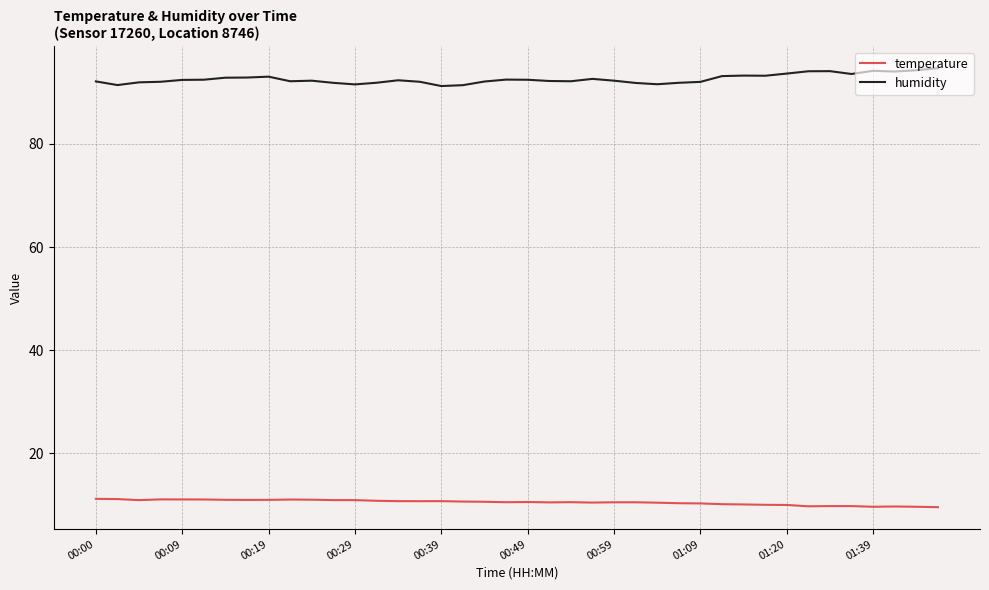

What is the lowest value of the temperature series?

9.5